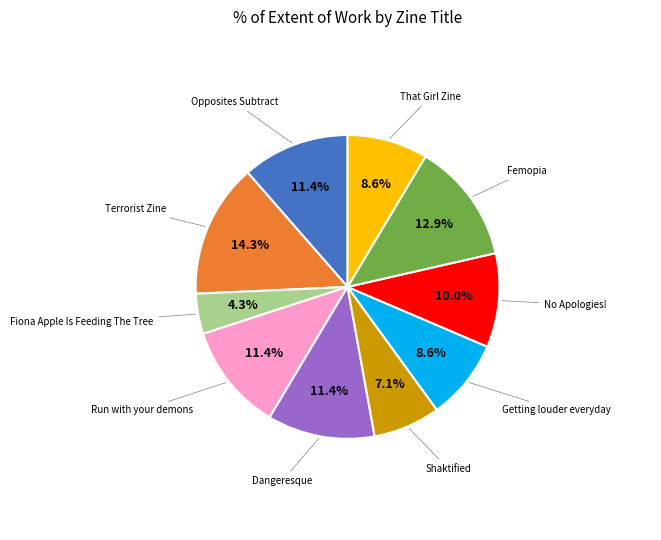

Is there a majority slice in this chart?

No